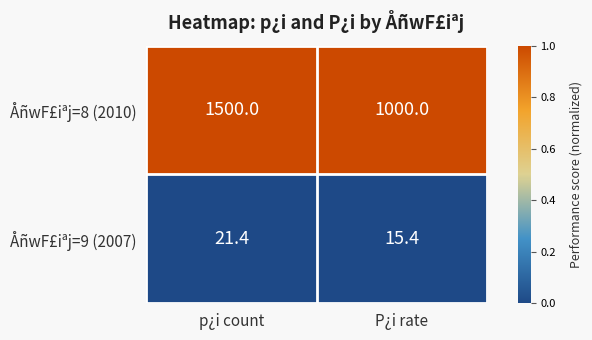

Where is ÅñwF£iªj=9 (2007) nearest to the value 18?

P¿i rate